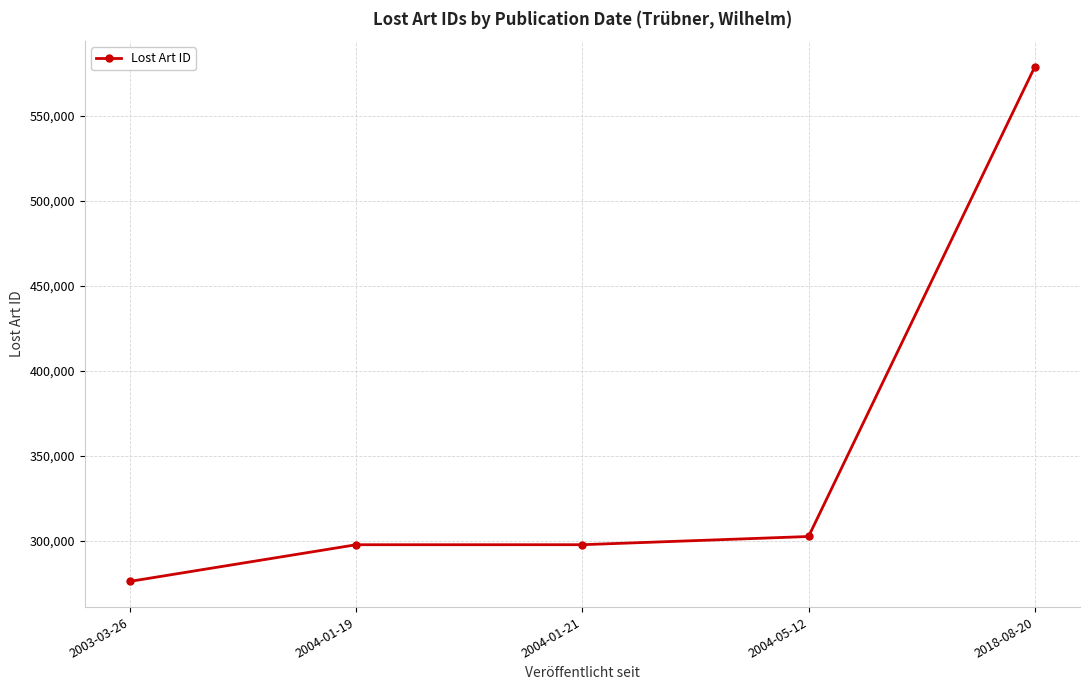

What is the smallest value displayed?

276030